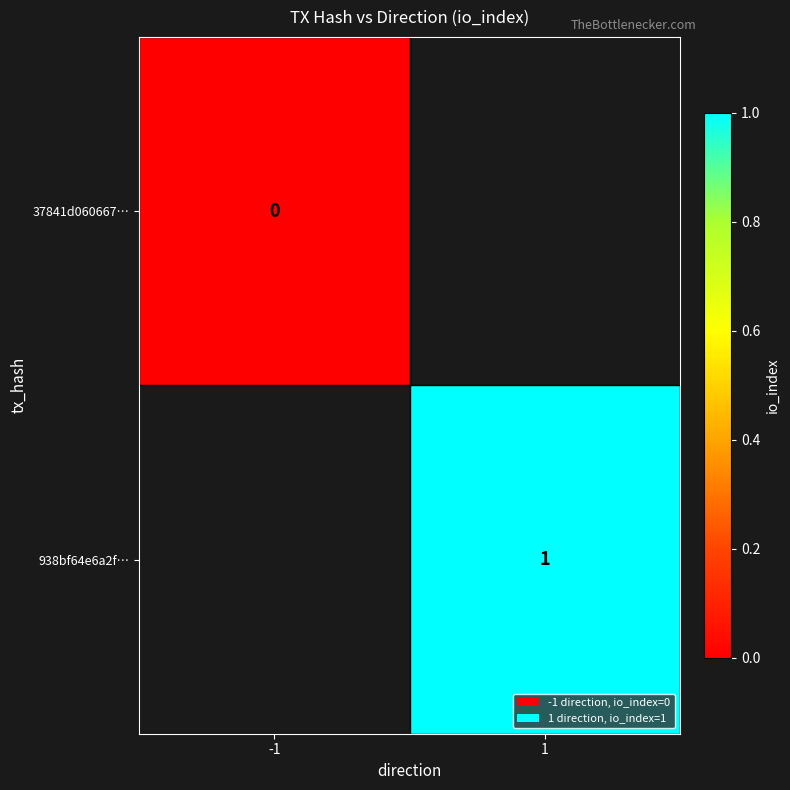

Count the number of data series in this chart.

2